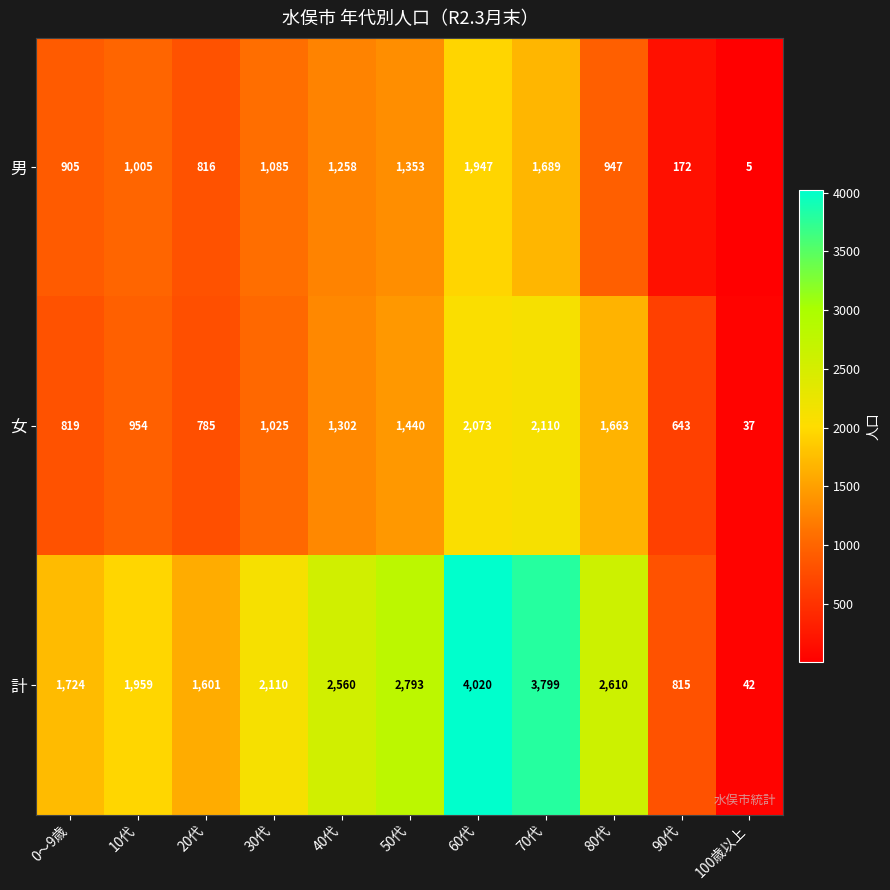

How many data points in 男 are less than 1005?

5